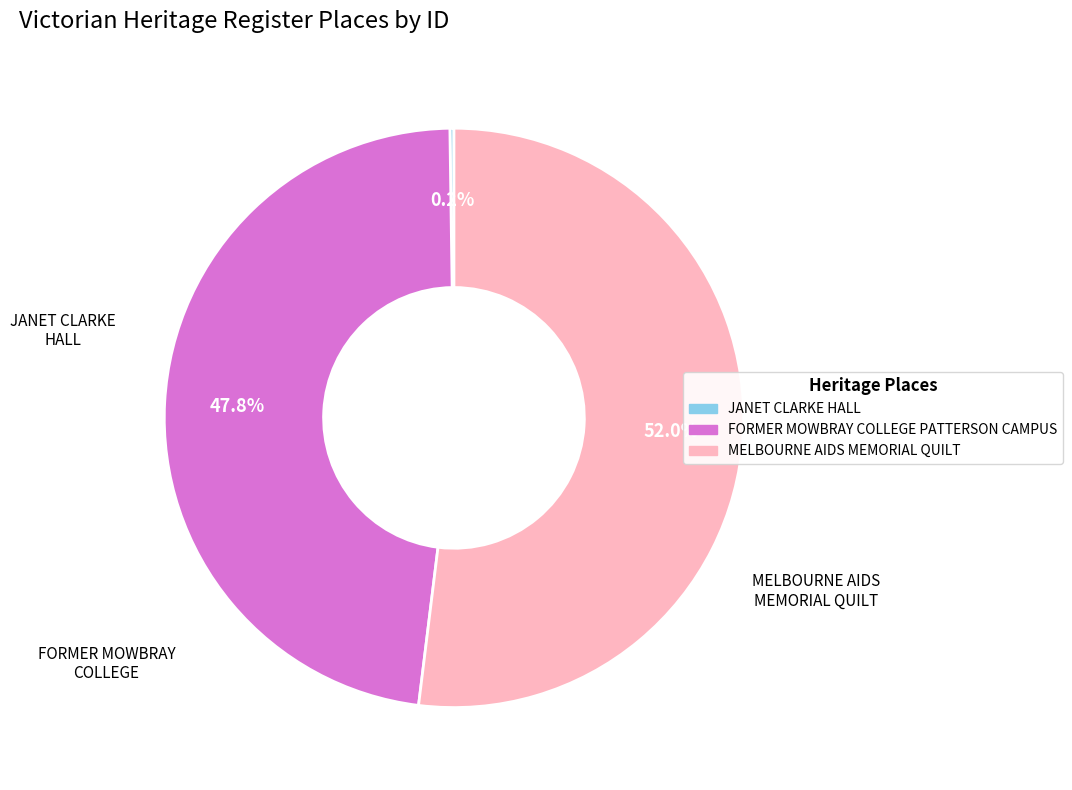

What is the ratio of the value at FORMER MOWBRAY COLLEGE PATTERSON CAMPUS to the value at MELBOURNE AIDS MEMORIAL QUILT?

0.9